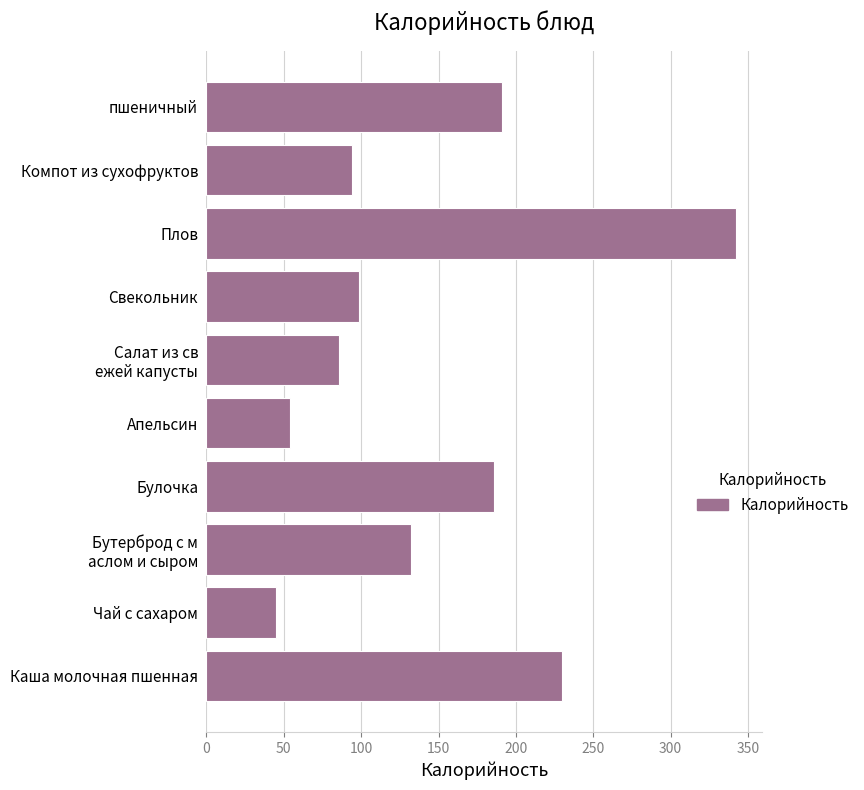

What is the sum of all values?

1457.8